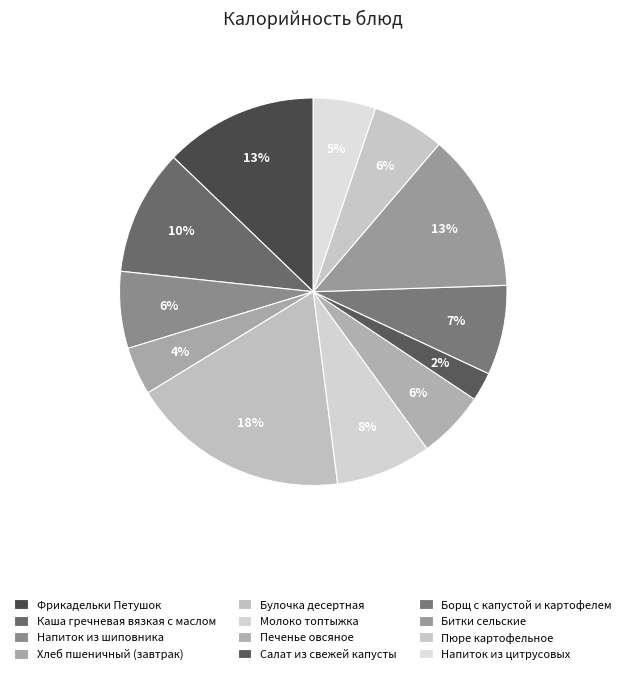

Which has a higher value, Борщ с капустой и картофелем or Каша гречневая вязкая с маслом?

Каша гречневая вязкая с маслом